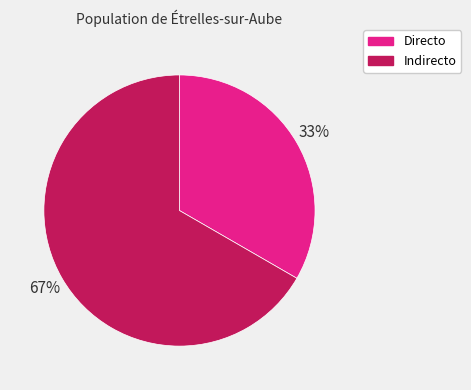

What percentage is the Directo slice, to the nearest percent?

33%